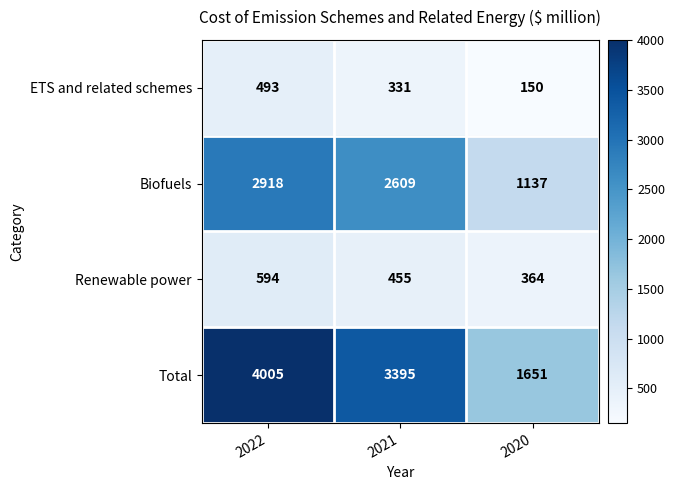

Where is ETS and related schemes nearest to the value 321?

2021